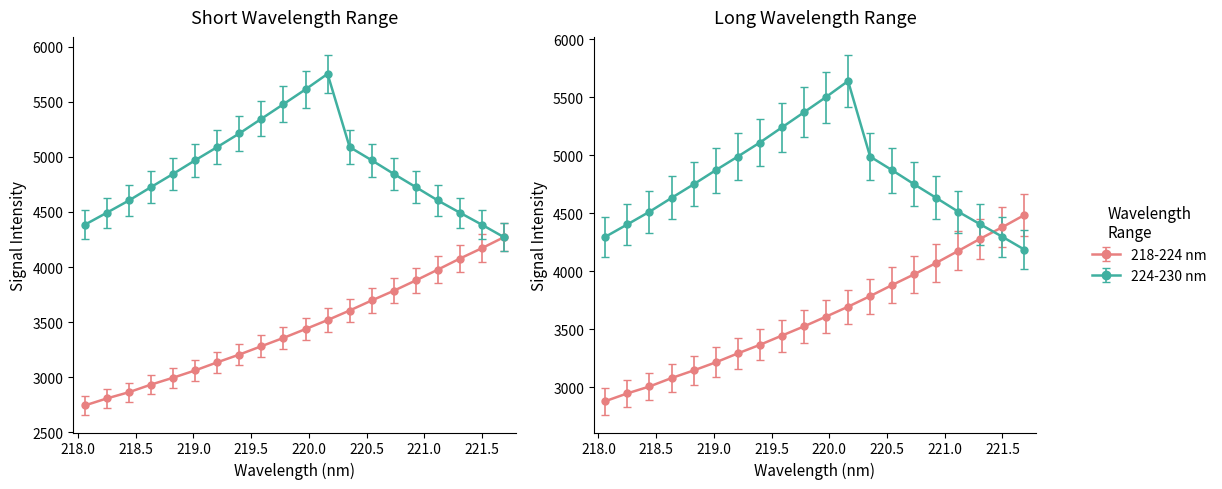

How many data points in 218-224 nm are less than 3608?

10